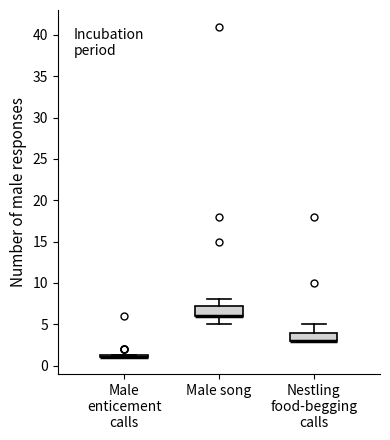

Where does the upper whisker of the box for Male song end on the y-axis? The values are not printed on the chart, so give them approximately, as read against the axis.

8.0